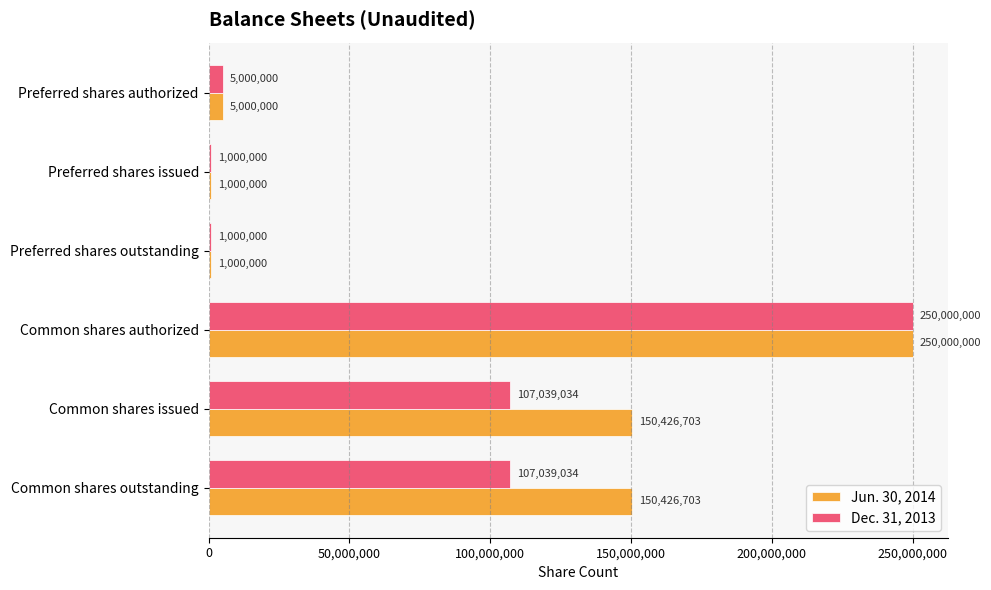

What is the sum of all Dec. 31, 2013 values?

471078068